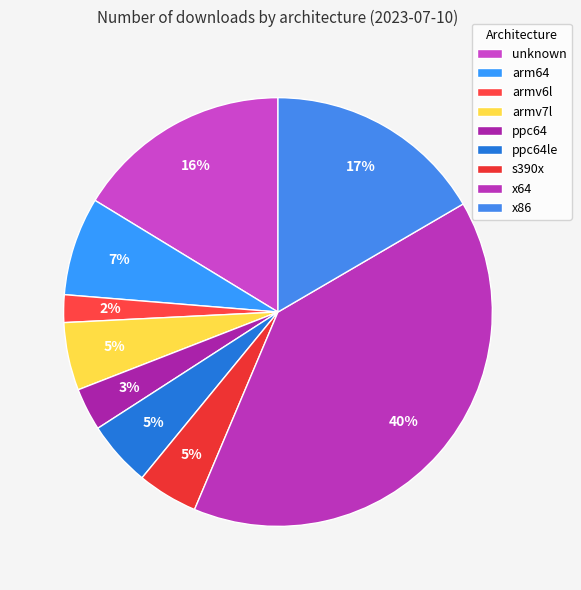

Count the number of slices in the pie.

9